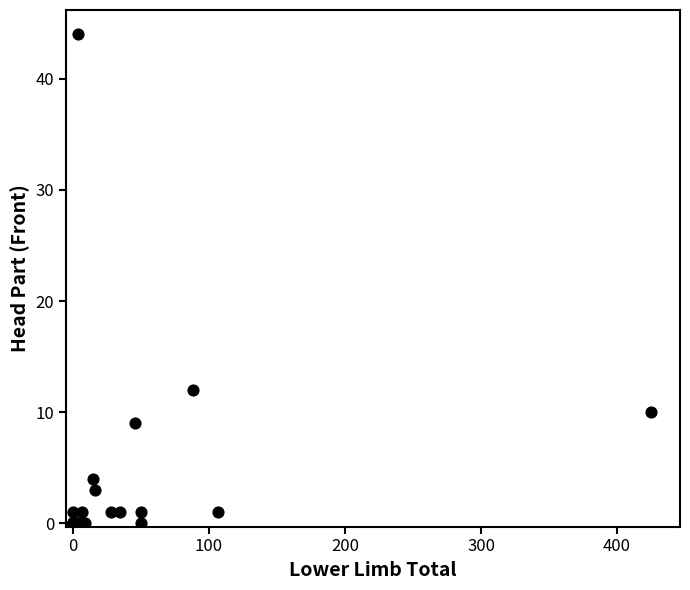

What Y value in the scatter plot is closest to 22?

12